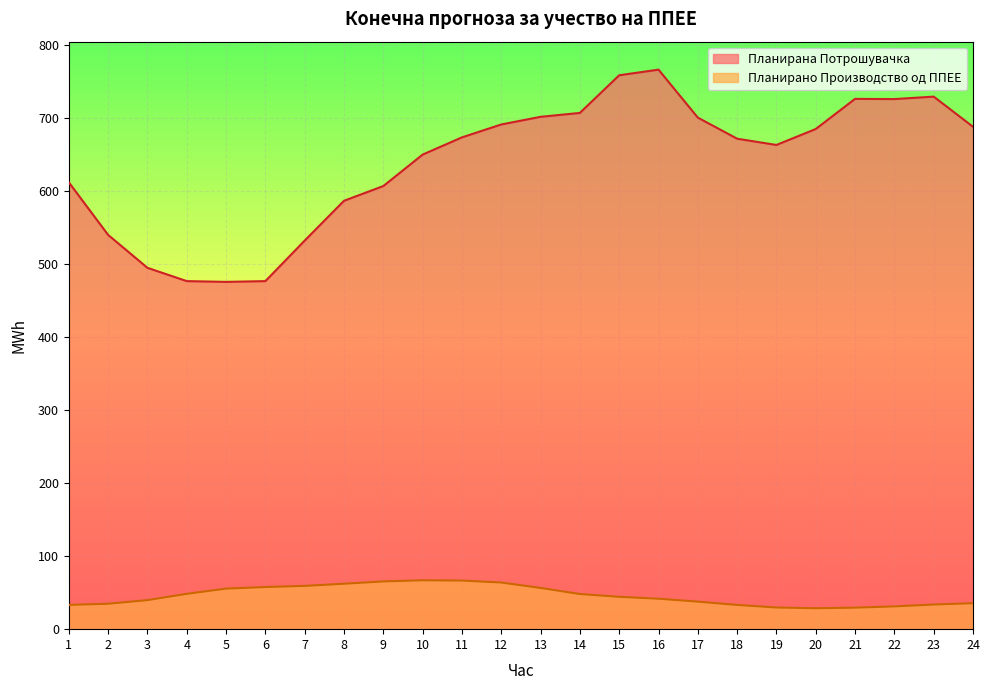

The value of Планирана Потрошувачка at 18 is 671.7. True or false?

True